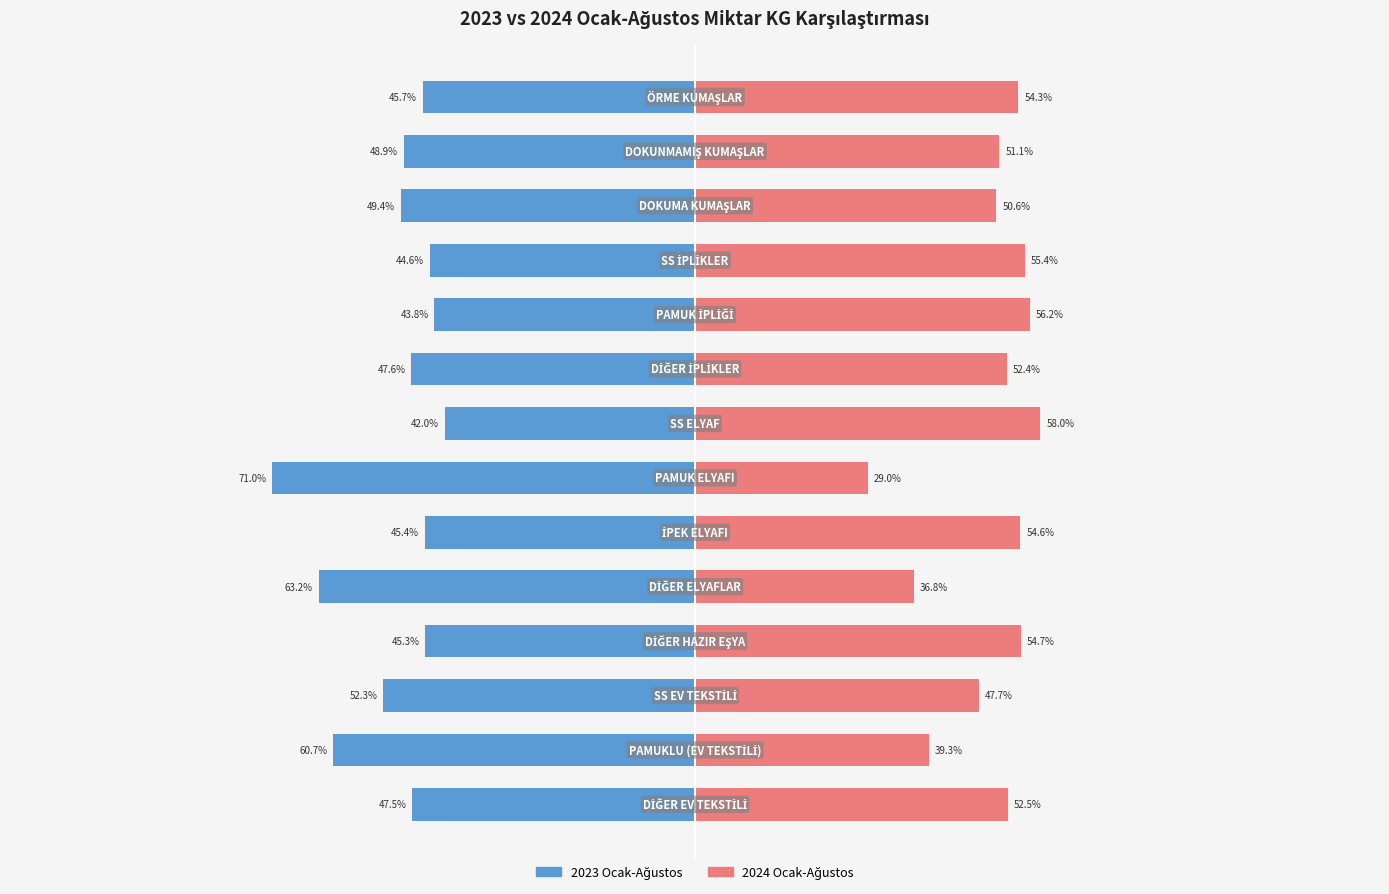

Is it true that 2023 Ocak-Ağustos equals -25.1 at 1?

False